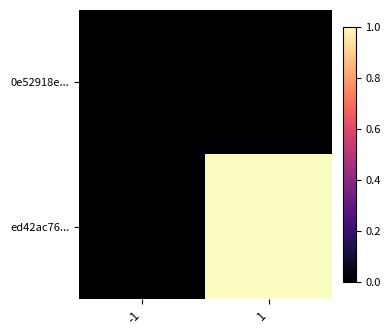

Which series changed the most between -1 and 1?

ed42ac76...